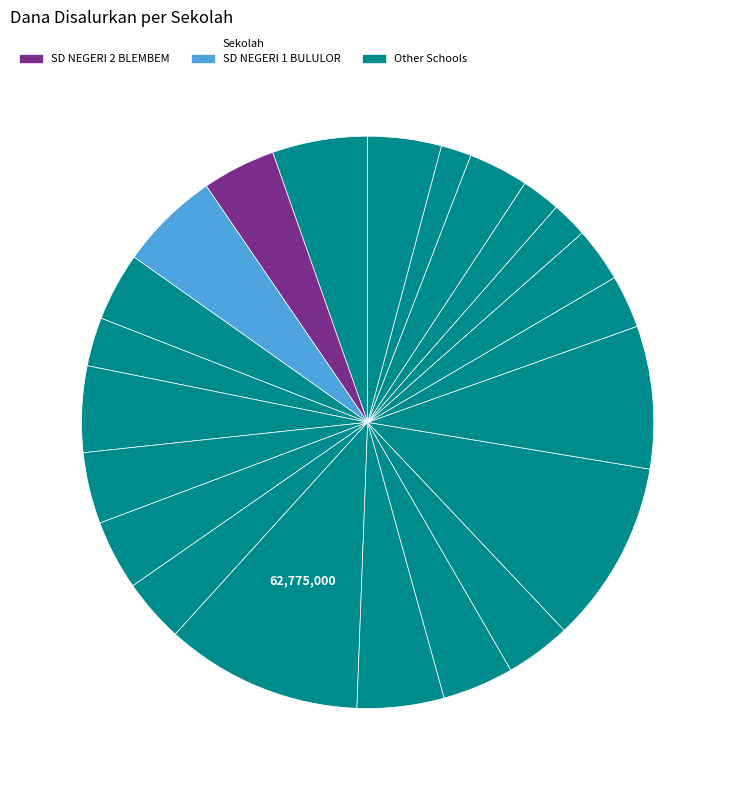

How many segments does this pie chart have?

22